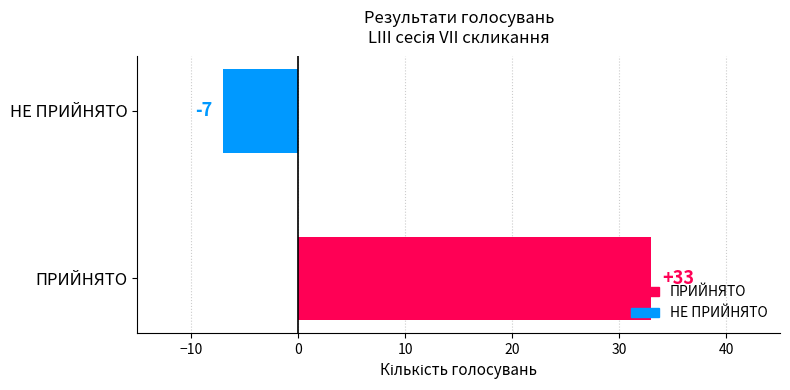

What value does the data have at НЕ ПРИЙНЯТО, to the nearest 10?

-10